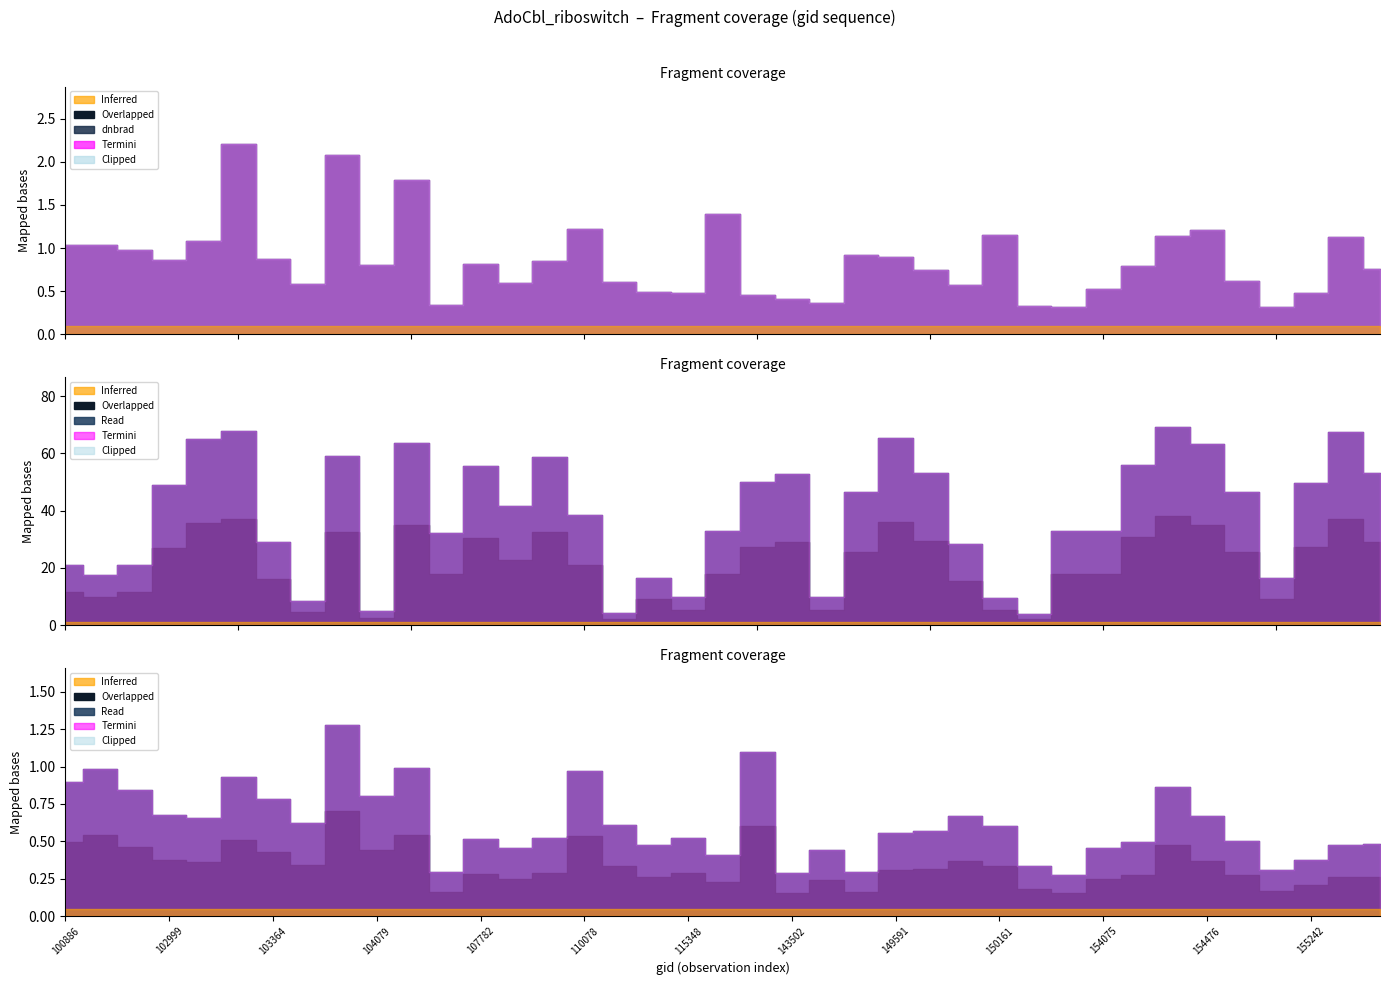

Reading left to right, what are all the values shown in this chart?

dnbrad: 1.0	1.0	1.0	0.9	1.1	2.2	0.9	0.6	2.1	0.8	1.8	0.3	0.8	0.6	0.9	1.2	0.6	0.5	0.5	1.4	0.5	0.4	0.4	0.9	0.9	0.7	0.6	1.1	0.3	0.3	0.5	0.8	1.1	1.2	0.6	0.3	0.5	1.1	0.8
satz: 21.0	17.7	20.9	49.1	65.1	67.7	29.1	8.5	59.1	4.8	63.7	32.3	55.5	41.7	58.9	38.5	4.2	16.4	9.9	32.8	49.9	52.9	9.9	46.4	65.4	53.2	28.3	9.4	3.9	32.8	32.8	55.9	69.2	63.4	46.4	16.6	49.6	67.4	53.1
rade9_mult_nadir_norm: 0.9	1.0	0.8	0.7	0.7	0.9	0.8	0.6	1.3	0.8	1.0	0.3	0.5	0.5	0.5	1.0	0.6	0.5	0.5	0.4	1.1	0.3	0.4	0.3	0.6	0.6	0.7	0.6	0.3	0.3	0.5	0.5	0.9	0.7	0.5	0.3	0.4	0.5	0.5